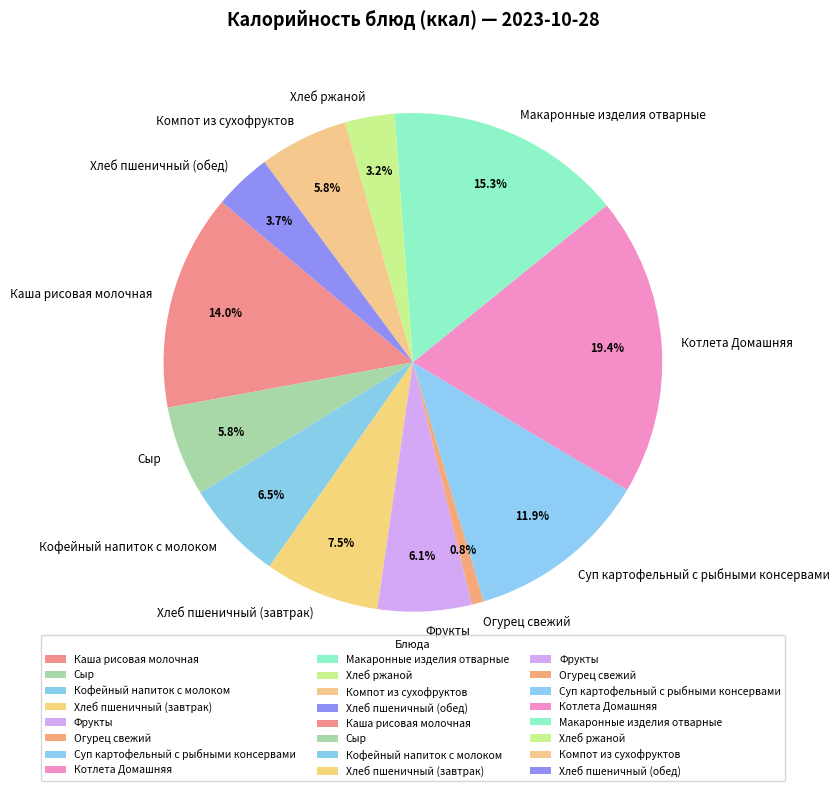

Between Макаронные изделия отварные and Хлеб пшеничный (завтрак), which is larger?

Макаронные изделия отварные